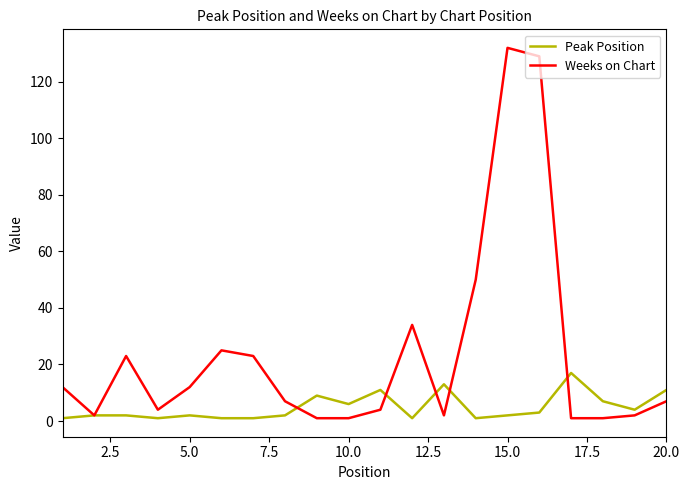

Which series has the widest spread of values?

Weeks on Chart